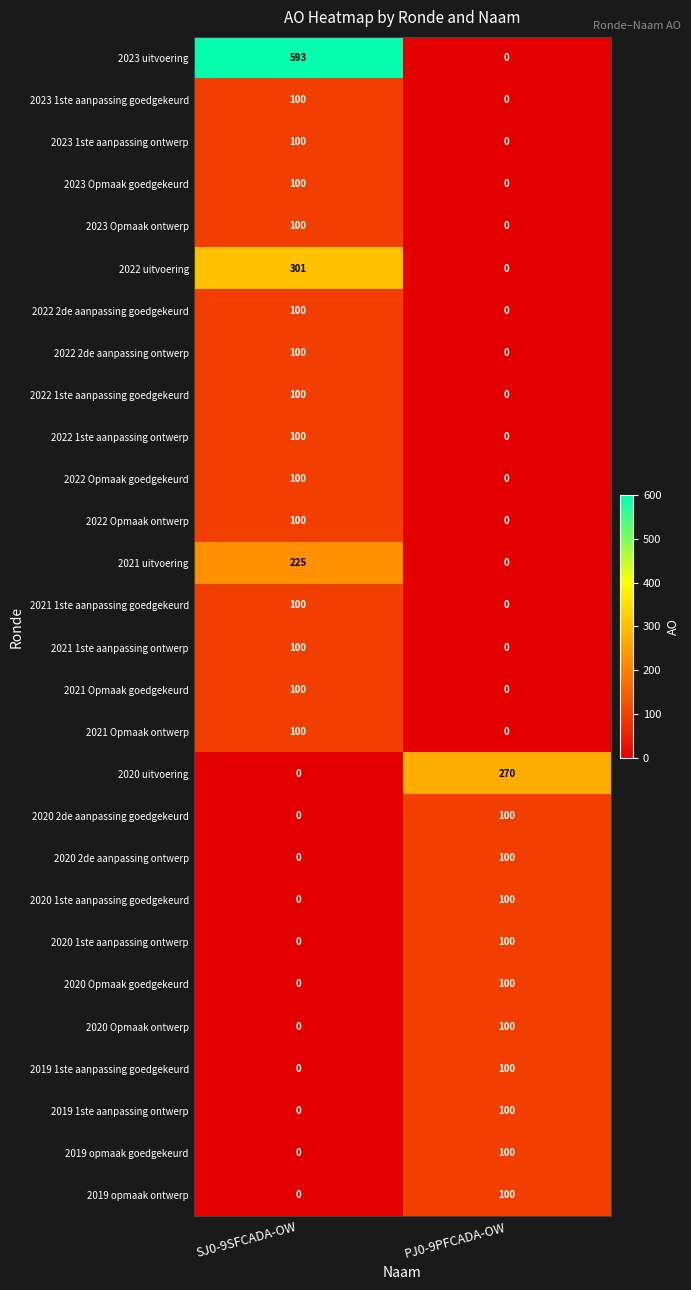

At which category is the sum across all series the highest?

SJ0-9SFCADA-OW